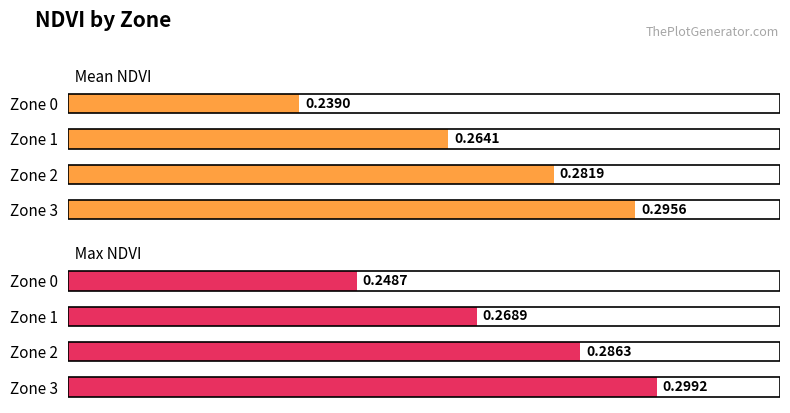

What is the difference between the Mean NDVI values at Zone 0 and Zone 3?

0.1